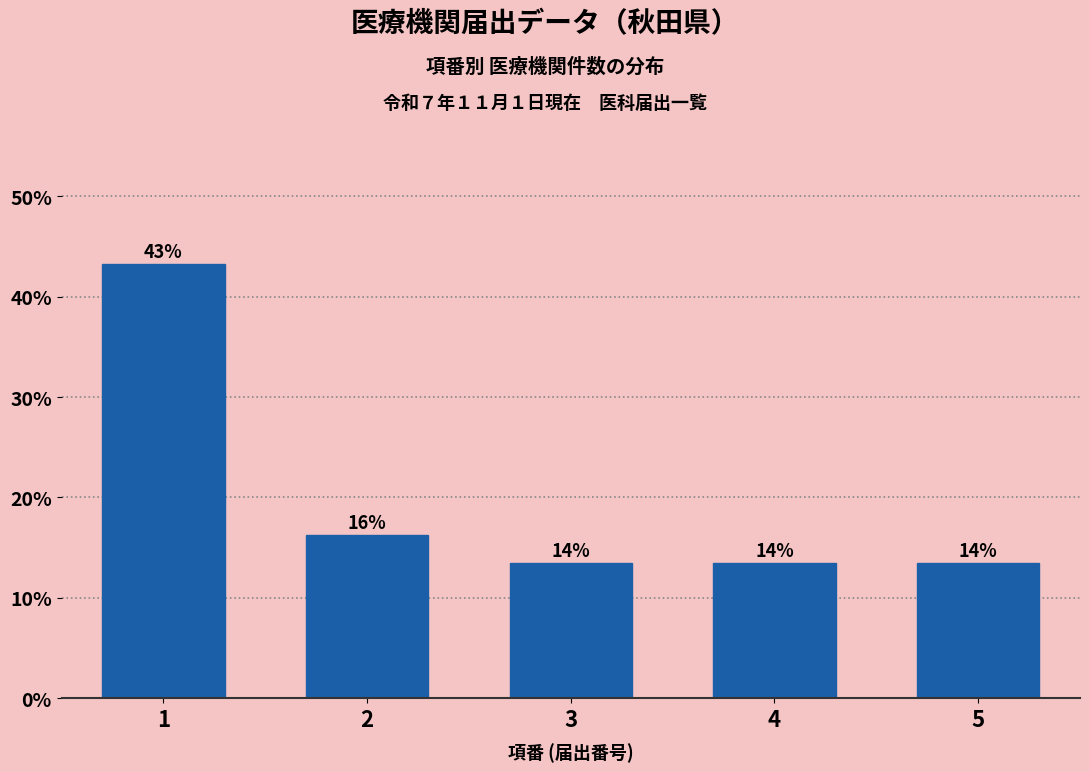

Does the chart contain any negative values?

No